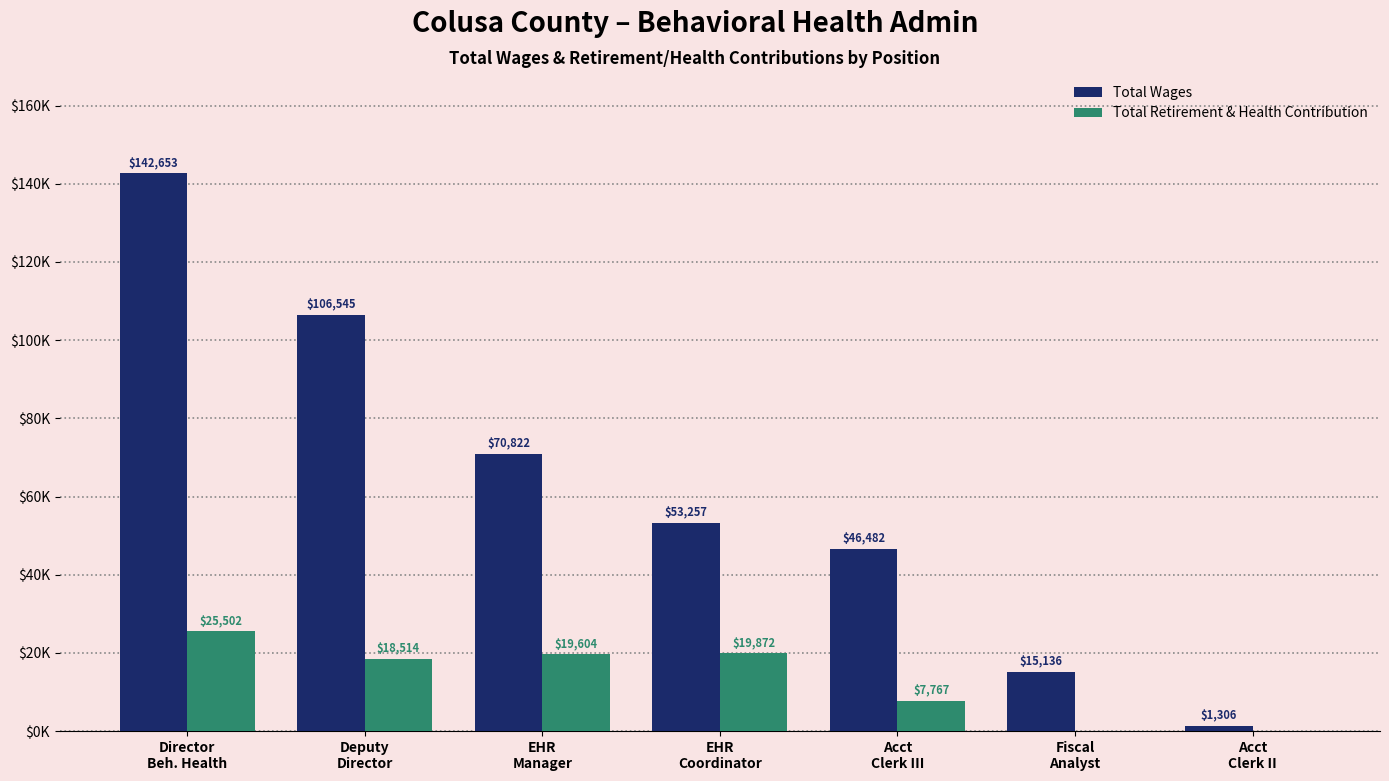

What is the approximate value of Total Wages at EHR
Coordinator, to the nearest 10?

53260